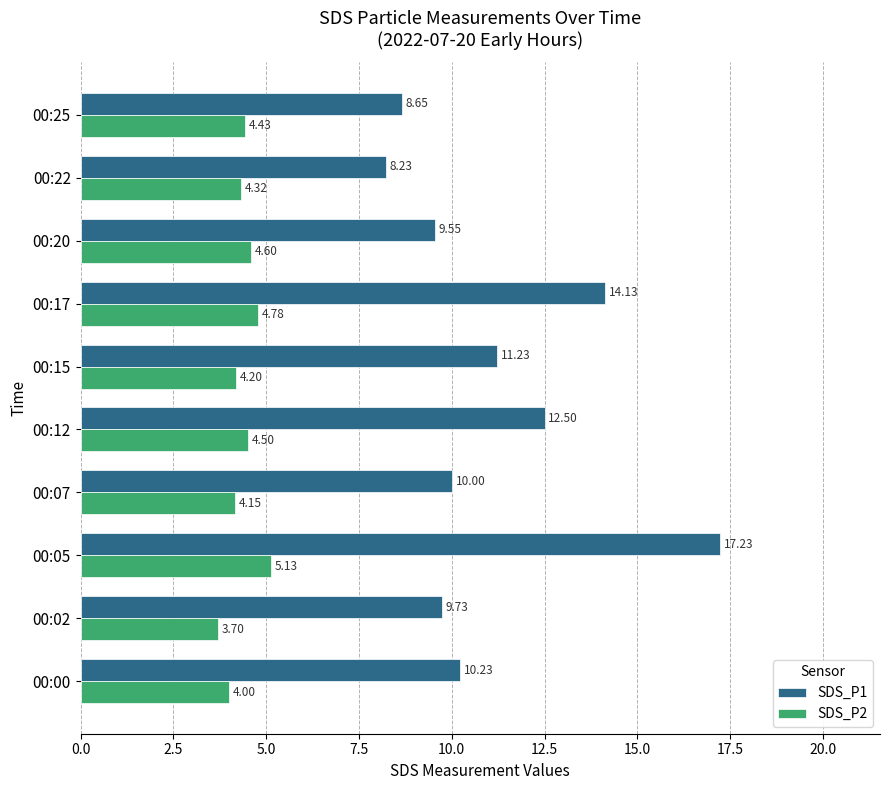

Which series has the largest range (max minus min)?

SDS_P1